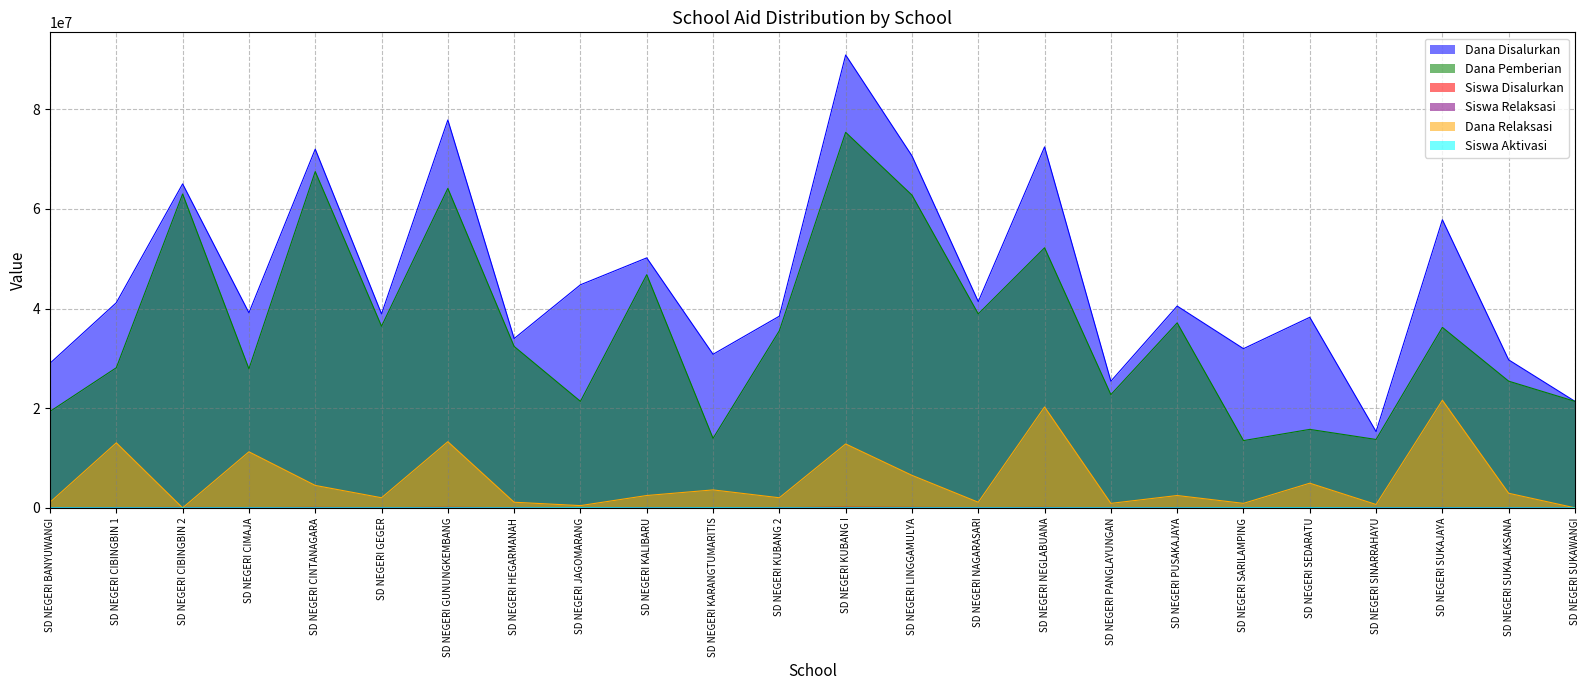

Which category has the lowest value across all series?

SD NEGERI CIBINGBIN 2